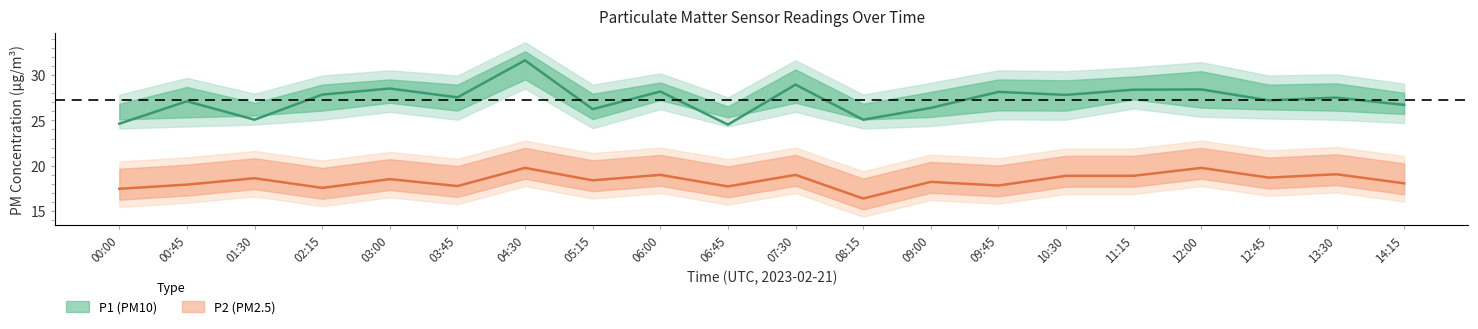

At which category does the chart reach its minimum across all series?

08:15